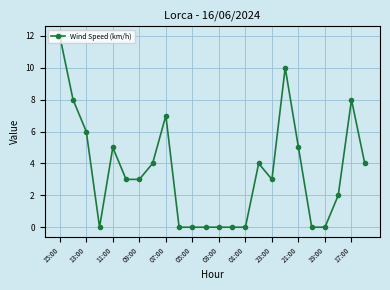

What is the difference between the maximum and second lowest values?

12